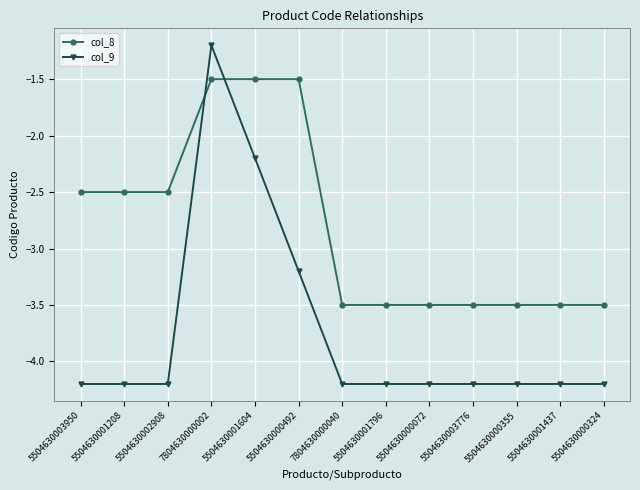

True or false: col_8 and col_9 cross at least once.

True